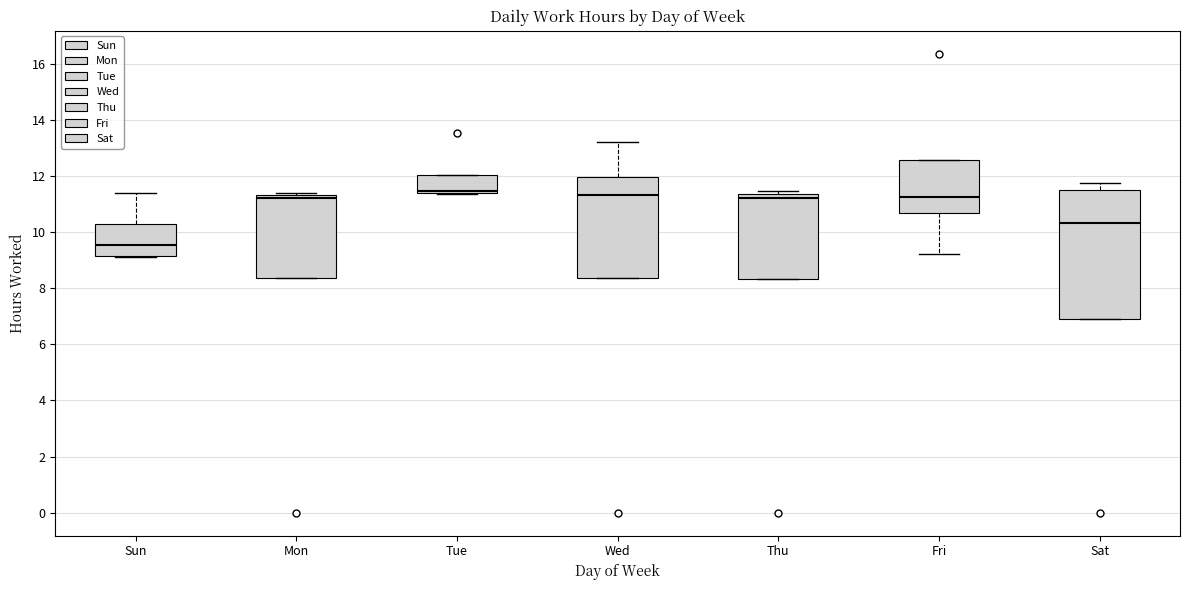

Reading left to right, read every box against the y-axis: the position of its median line, the range the box covers, and the ends of its whiskers. The values are not printed on the chart, so give them approximately, as read against the axis.

Sun: median 9.6, box 9.2 to 10.2, whiskers 9.0 to 11.4
Mon: median 11.2, box 8.4 to 11.4, whiskers 8.4 to 11.4 (just above the box's upper edge)
Tue: median 11.4 (just above the box's lower edge), box 11.4 to 12.0, whiskers 11.4 to 12.0
Wed: median 11.4, box 8.4 to 12.0, whiskers 8.4 to 13.2
Thu: median 11.2, box 8.4 to 11.4, whiskers 8.4 to 11.4 (just above the box's upper edge)
Fri: median 11.2, box 10.6 to 12.6, whiskers 9.2 to 12.6
Sat: median 10.4, box 7.0 to 11.6, whiskers 7.0 to 11.8